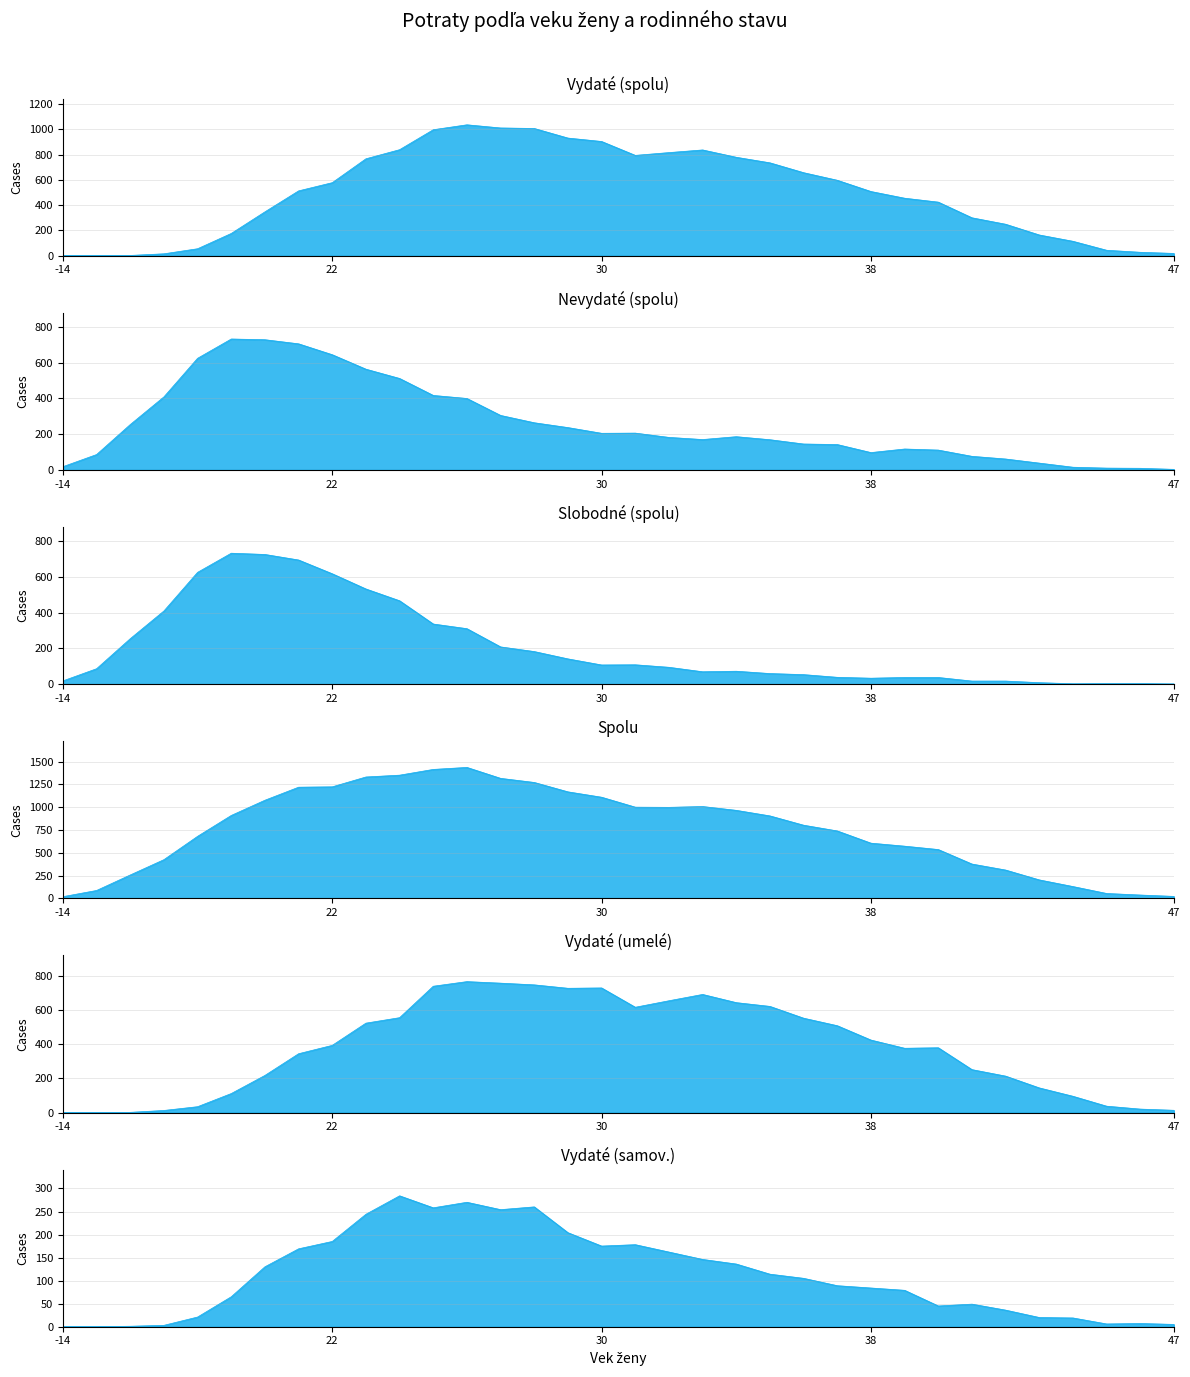

The Vydaté (samov.) series shows 19 at 44. True or false?

True